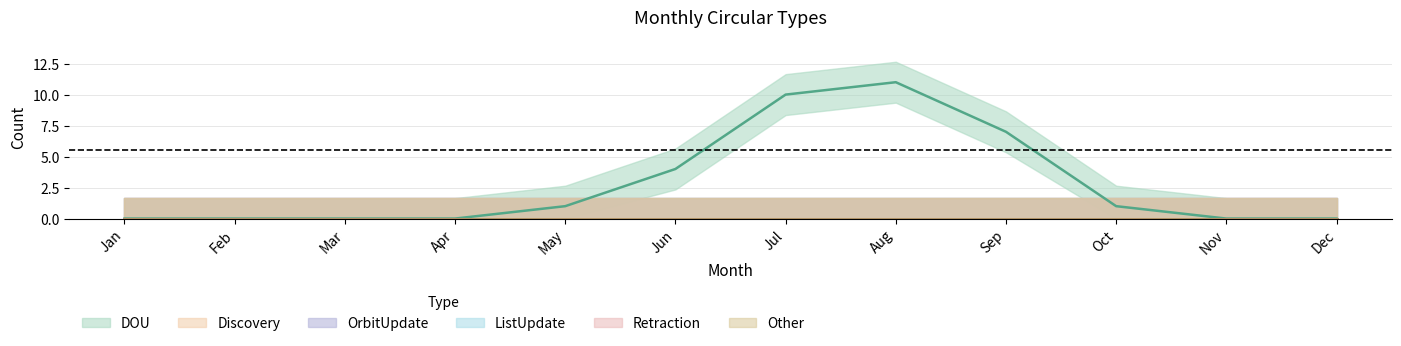

True or false: Other and DOU intersect in this chart.

False